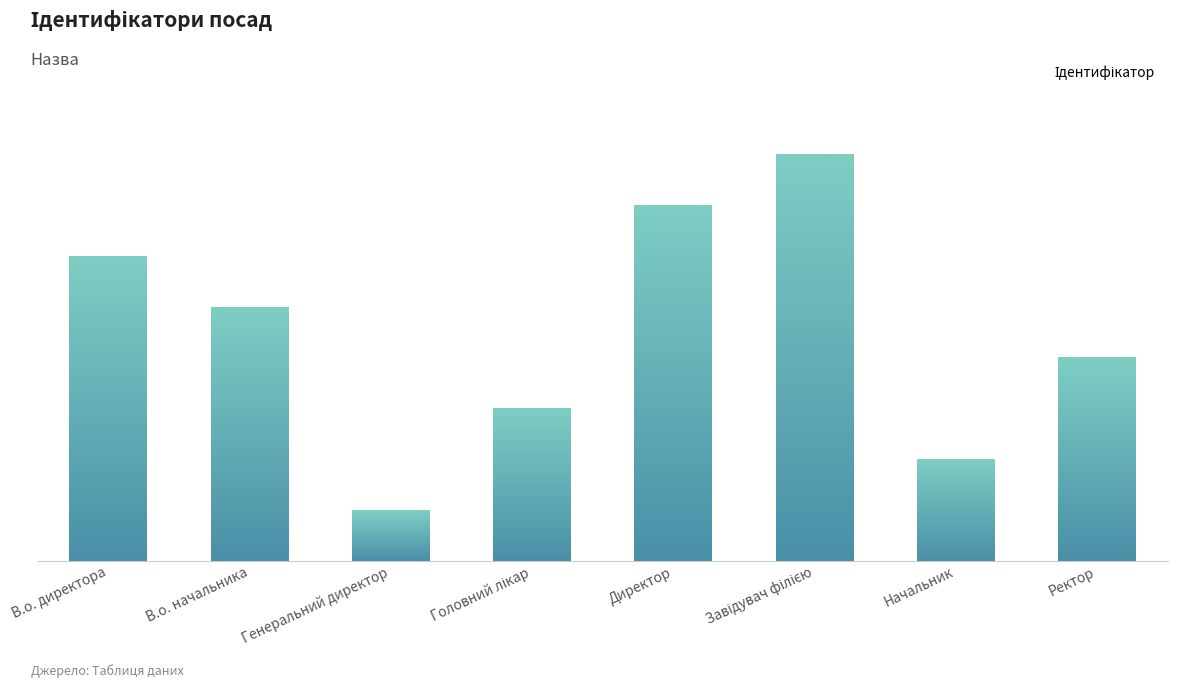

Count the number of values greater than 5.

3